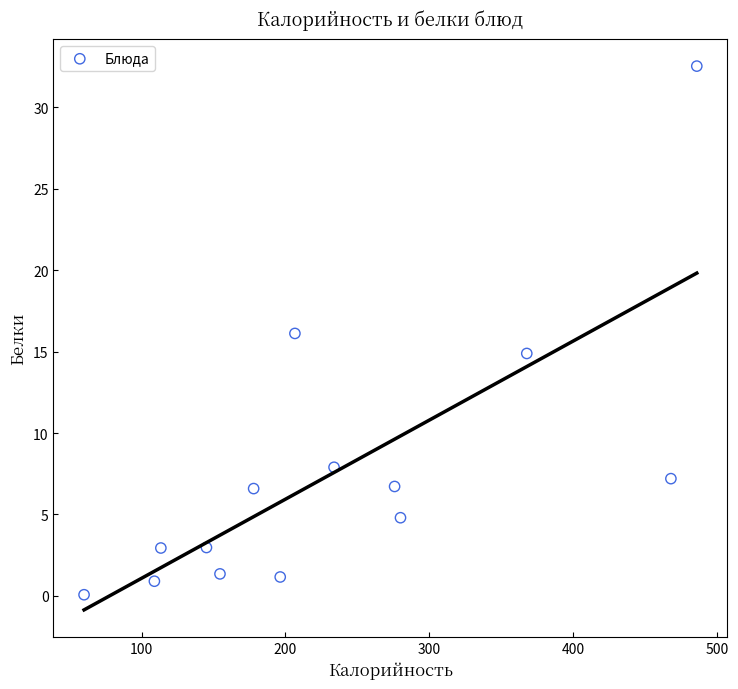

What is the range of X values (max minus min)?

426.0